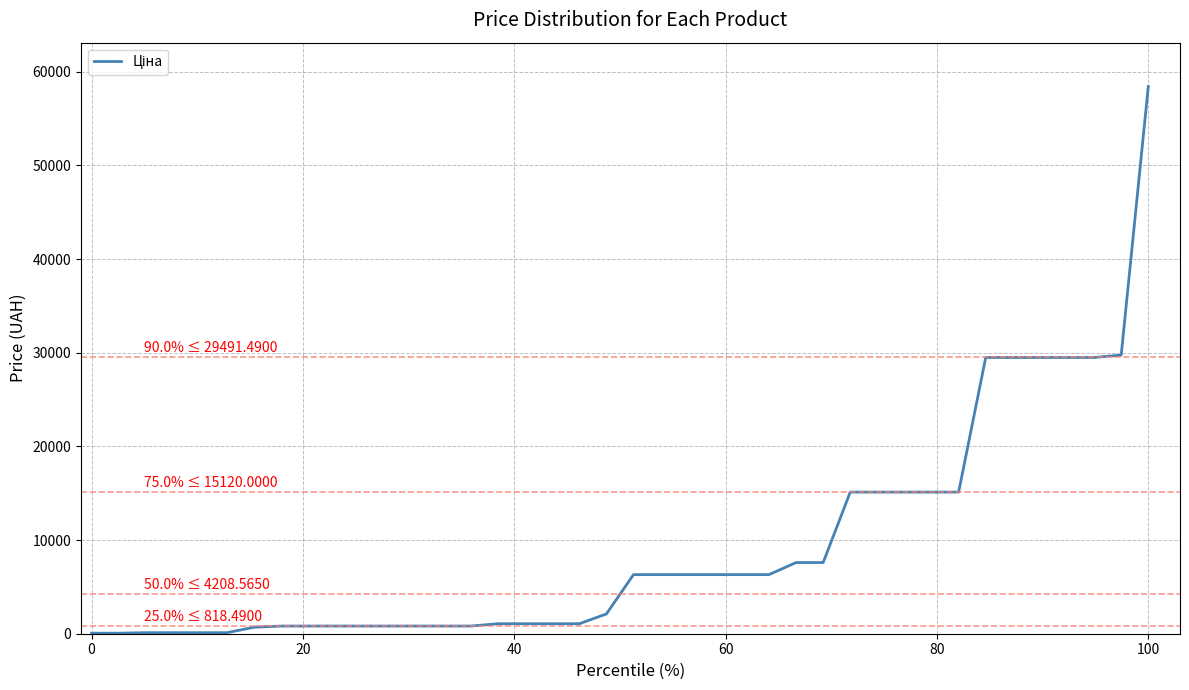

How many lines are shown in the chart?

1